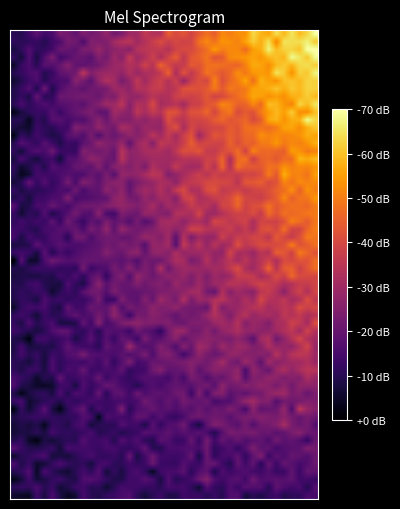

Which category has the highest value across all series?

1